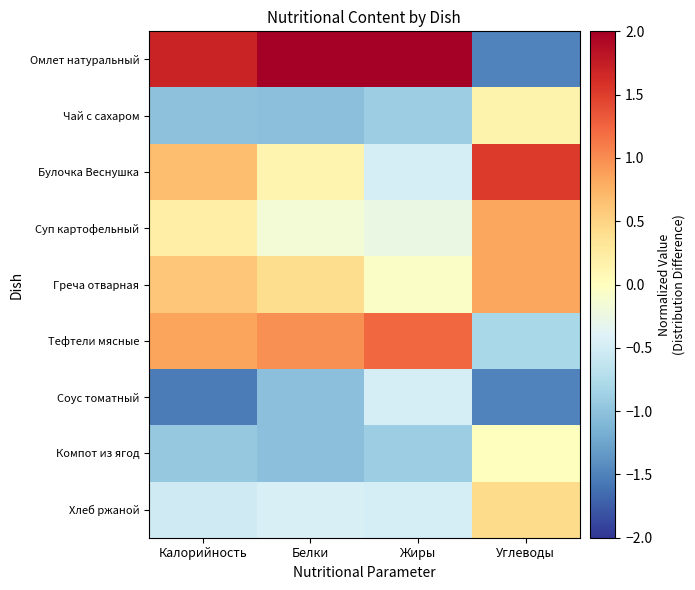

List the series in order of their peak value, highest first.

Омлет натуральный, Булочка Веснушка, Тефтели мясные, Суп картофельный, Греча отварная, Хлеб ржаной, Чай с сахаром, Компот из ягод, Соус томатный